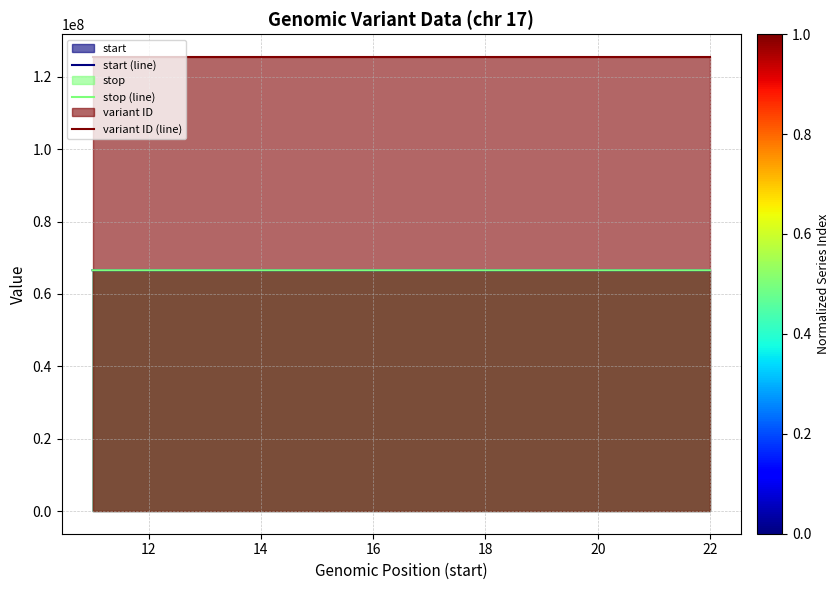

The value of start (line) at 18 is 88872134. True or false?

False